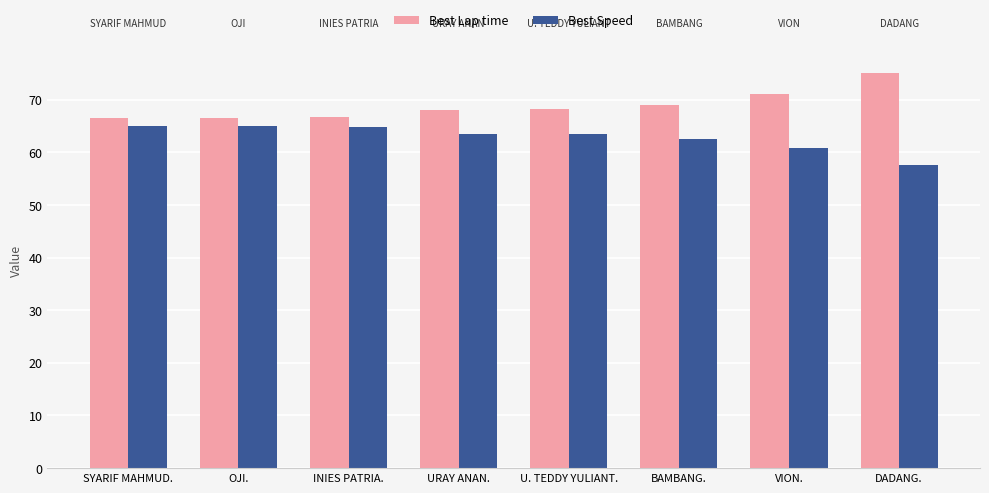

What is the sum of the Best Speed values at SYARIF MAHMUD. and INIES PATRIA.?

129.9